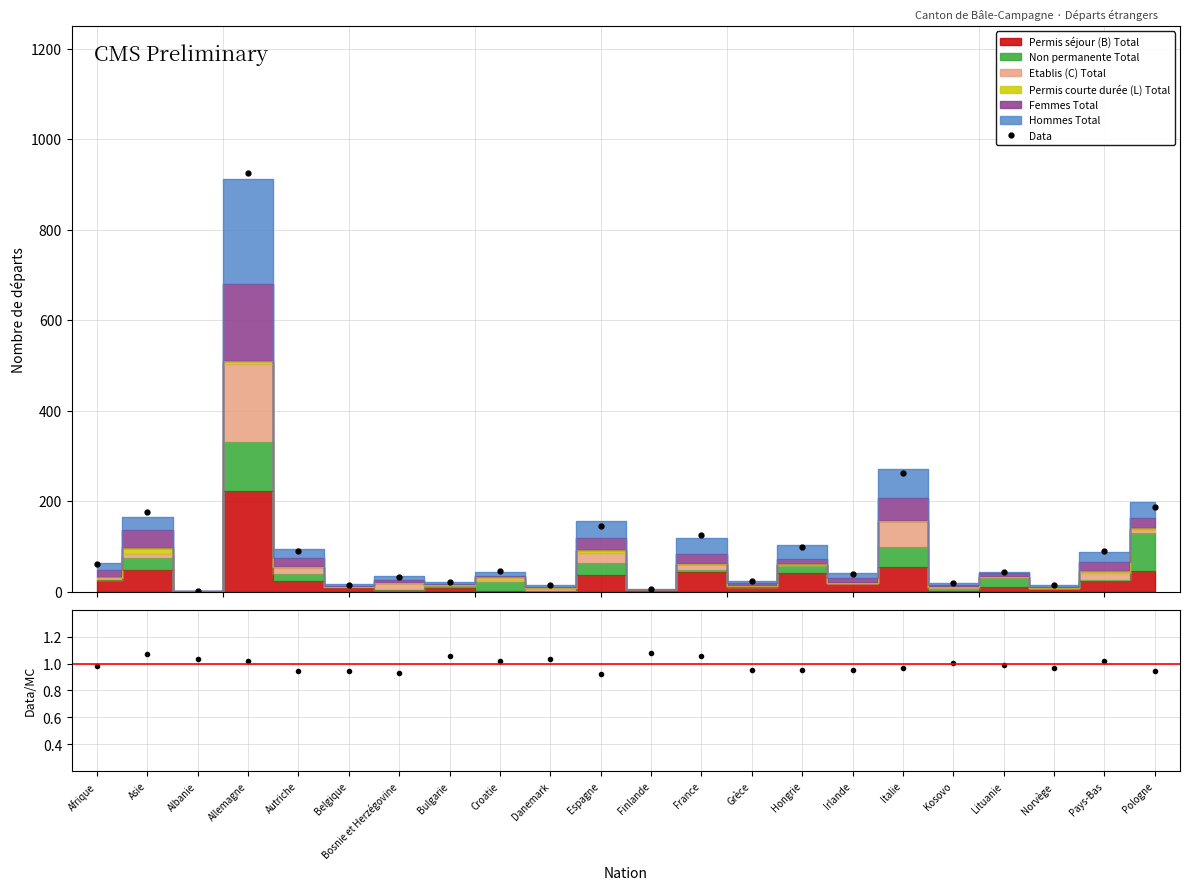

How many lines are shown in the chart?

1